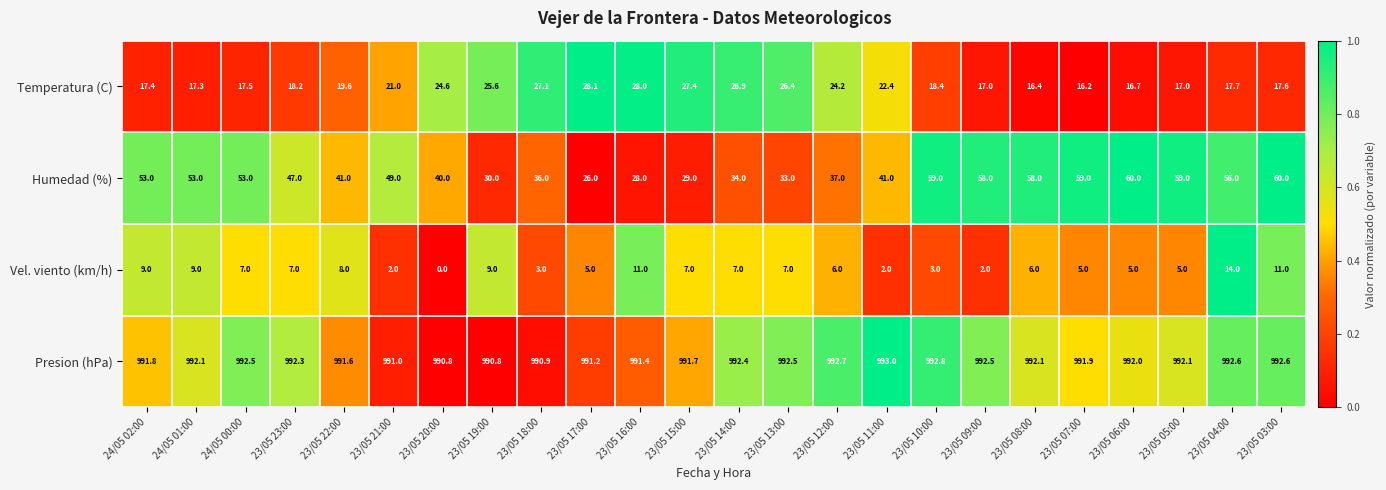

What is the total value across all series at 23/05 12:00?

1059.9